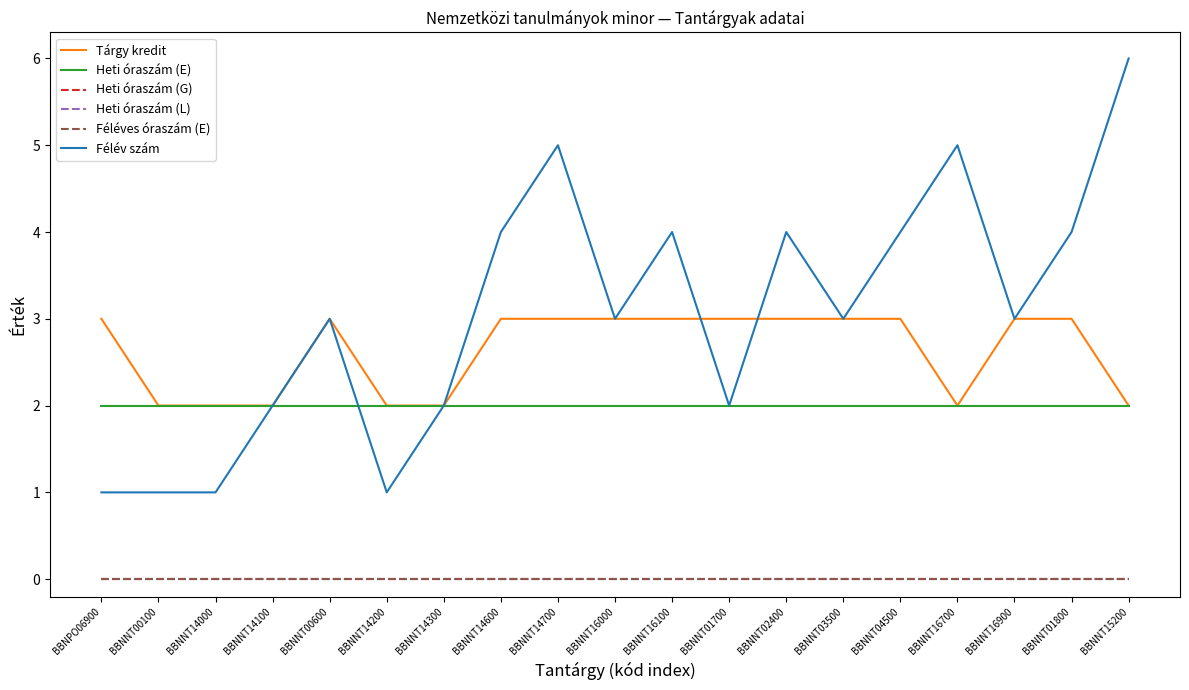

True or false: Heti óraszám (E) has a value of 1 at BBNNT14200.

False